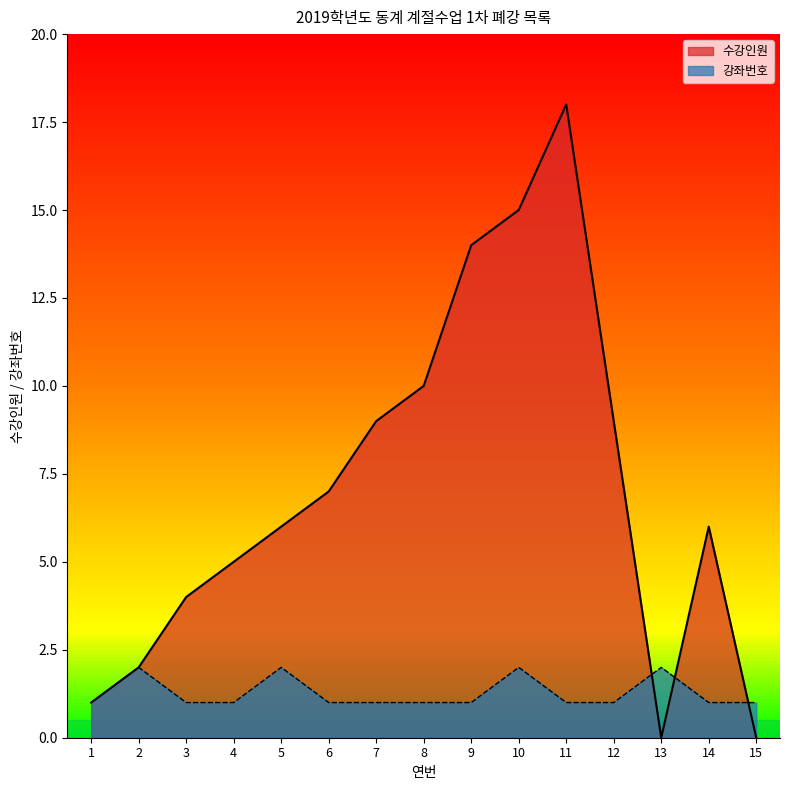

What is the difference between the maximum and second lowest values in the 강좌번호 series?

1